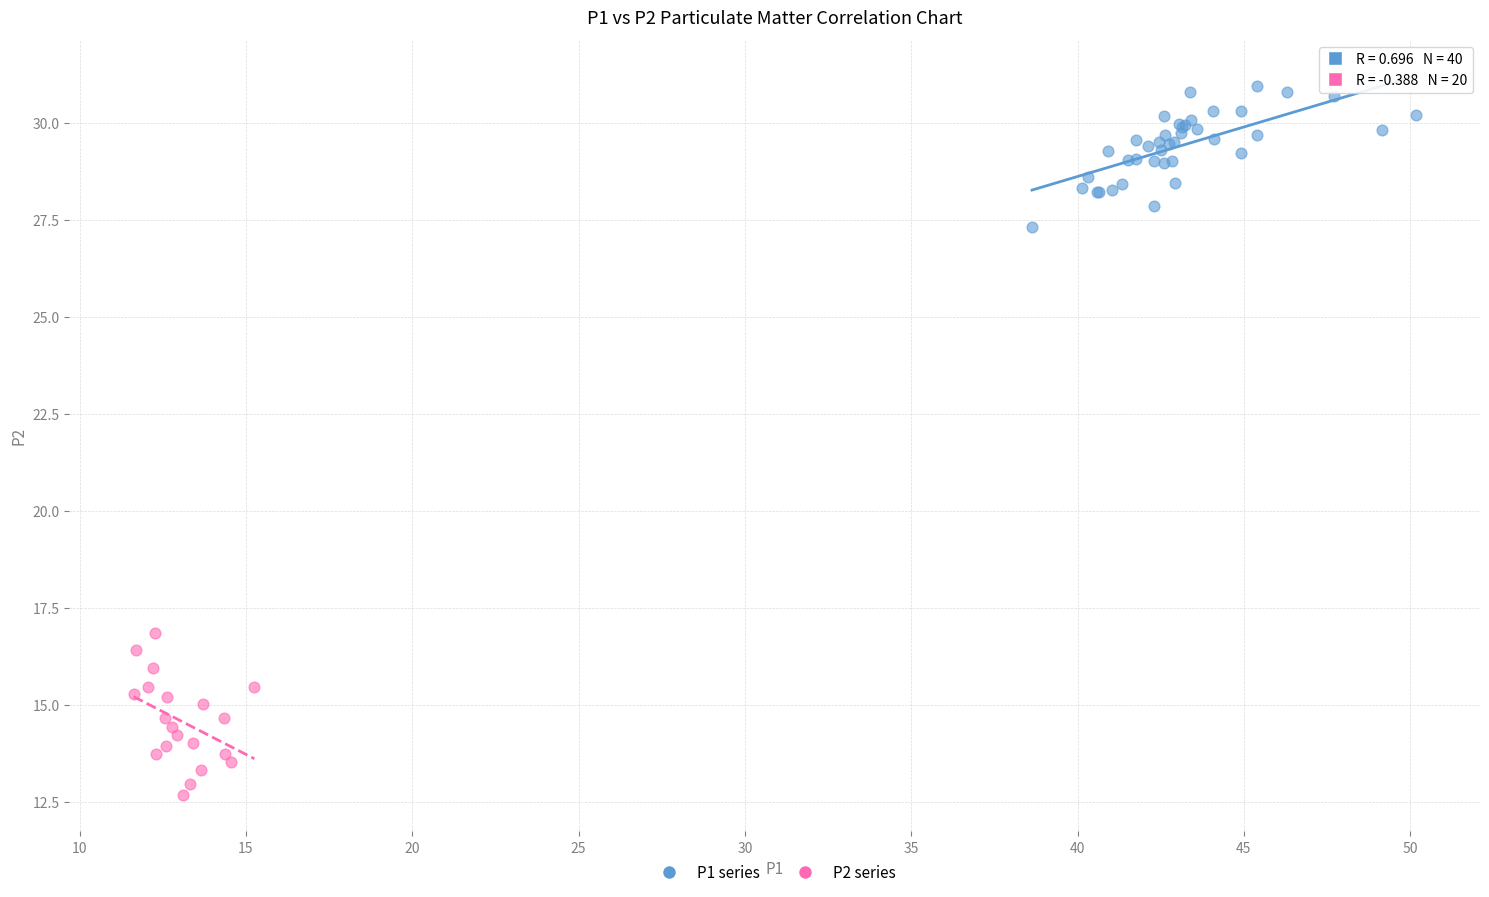

Which series reaches the minimum Y coordinate?

P2 series